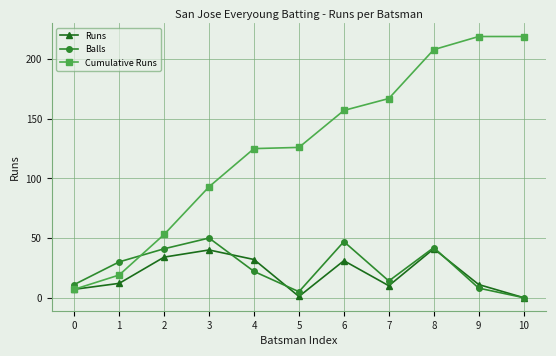

How many data points in Balls are less than 22?

5